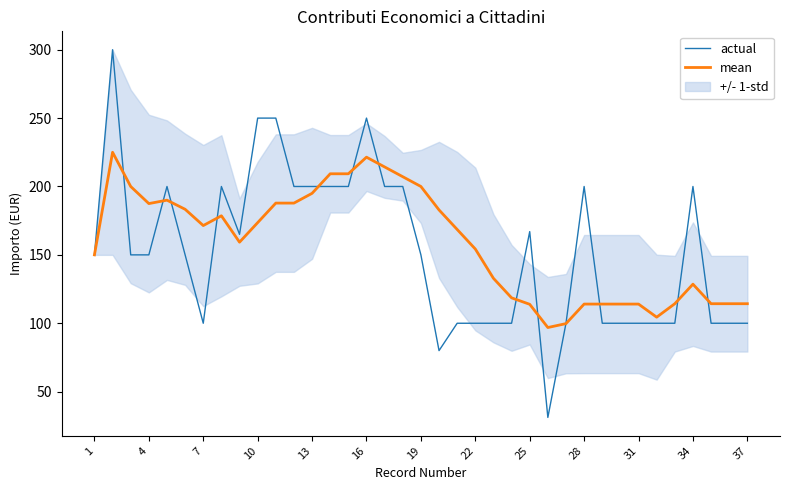

What is the average value of the actual series?

152.5